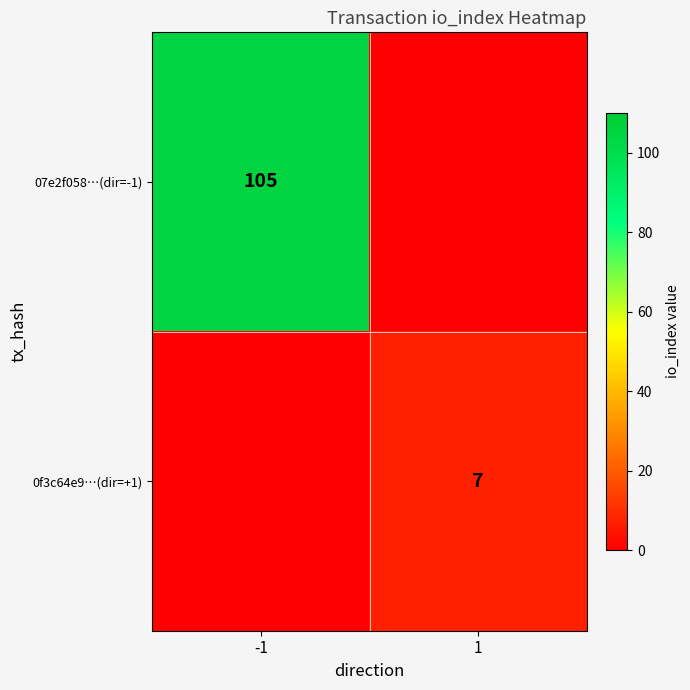

True or false: 0f3c64e9…(dir=+1) has a value of 7 at 1.

True